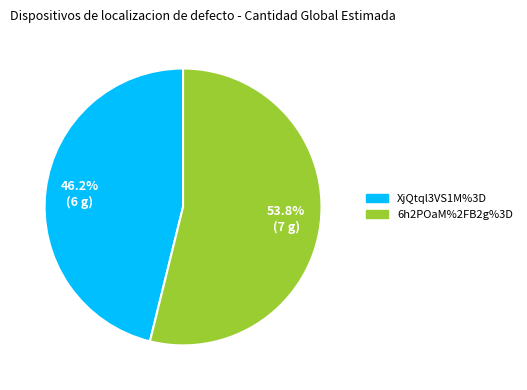

Between 6h2POaM%2FB2g%3D and XjQtql3VS1M%3D, which is larger?

6h2POaM%2FB2g%3D